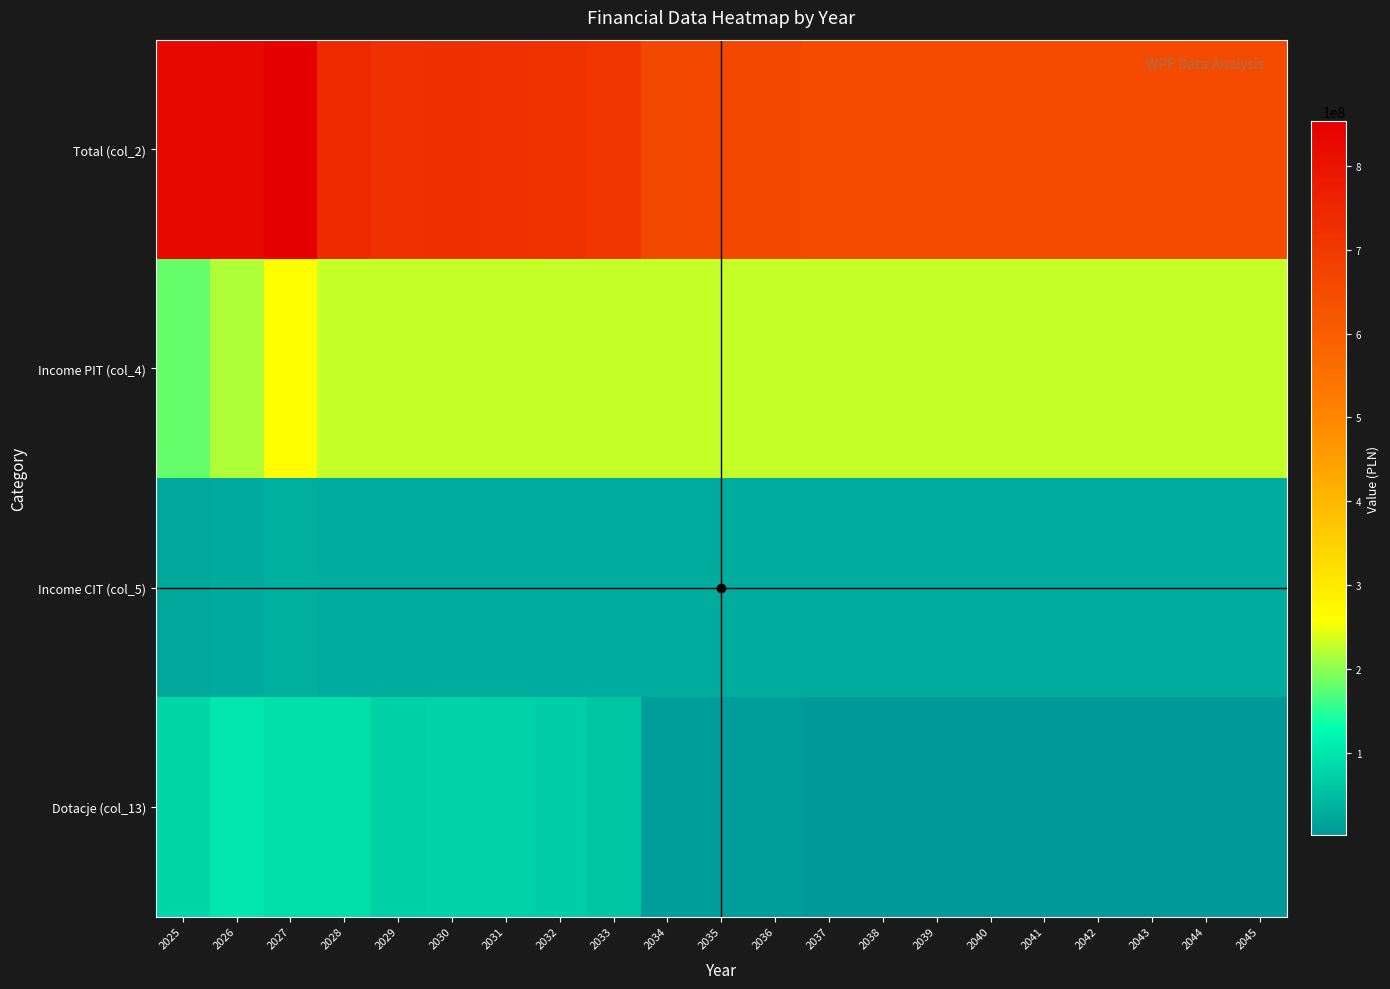

Count the number of data series in this chart.

4